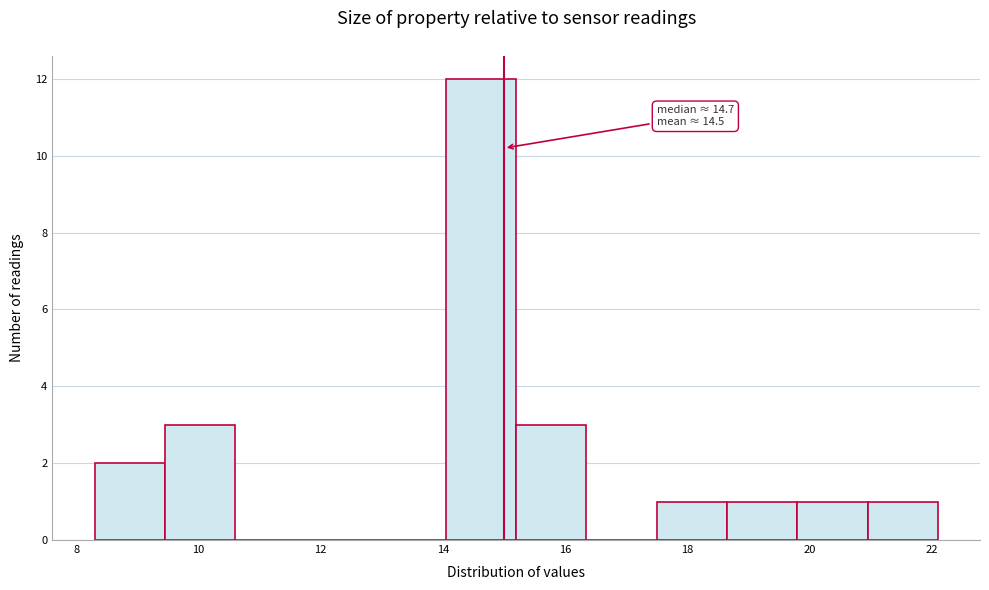

Over which range of the x-axis is the bar tallest?

14.05 to 15.20